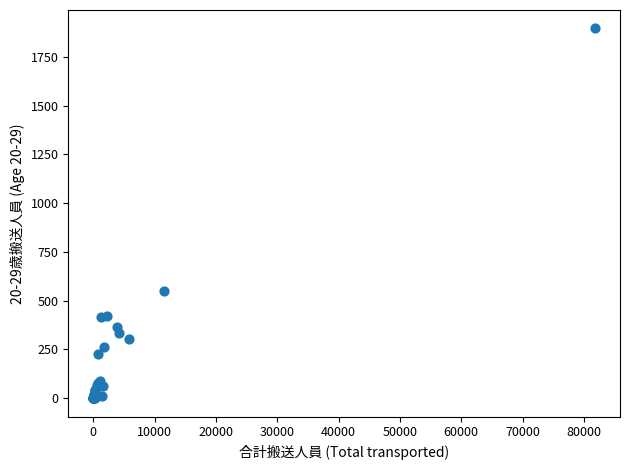

What Y value in the scatter plot is closest to 947?

551